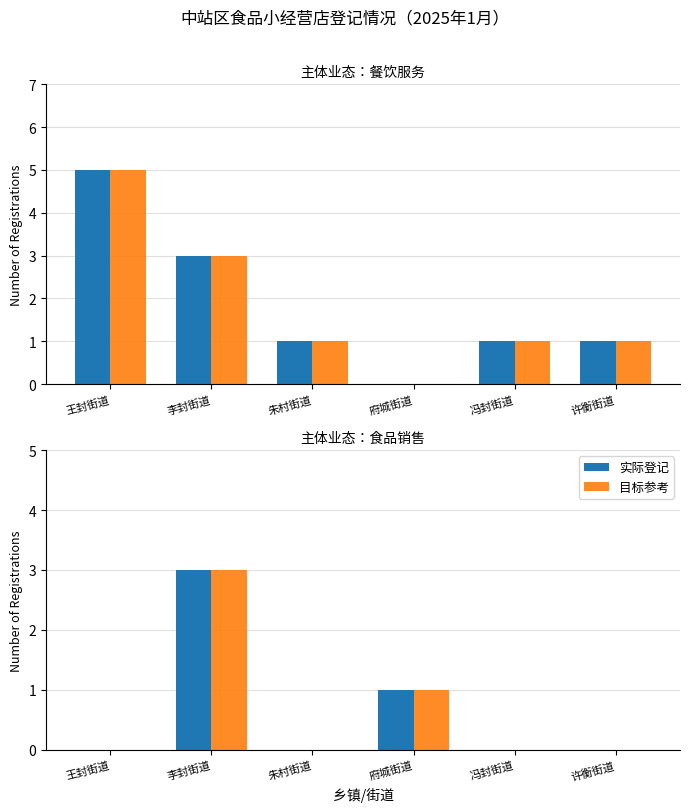

At which label does 实际登记 reach its minimum?

王封街道